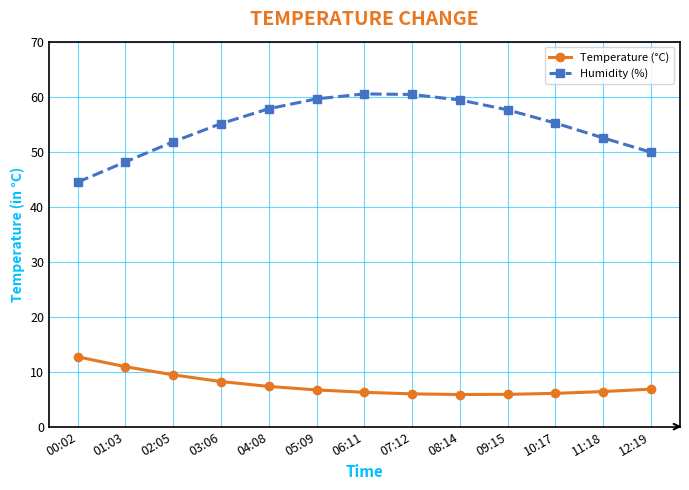

What is the average value of the Temperature (°C) series?

7.6